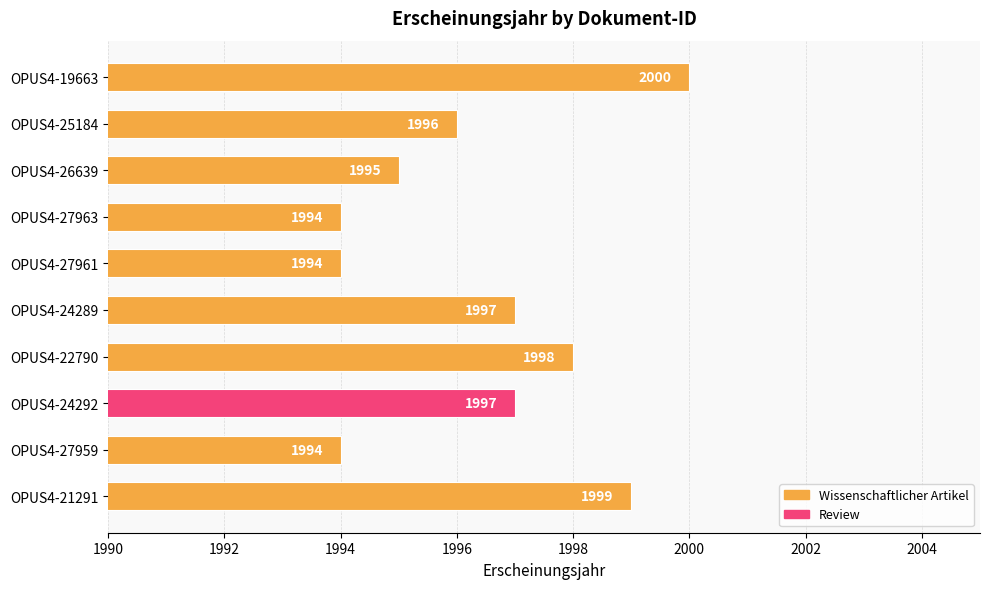

Does the chart contain any negative values?

No